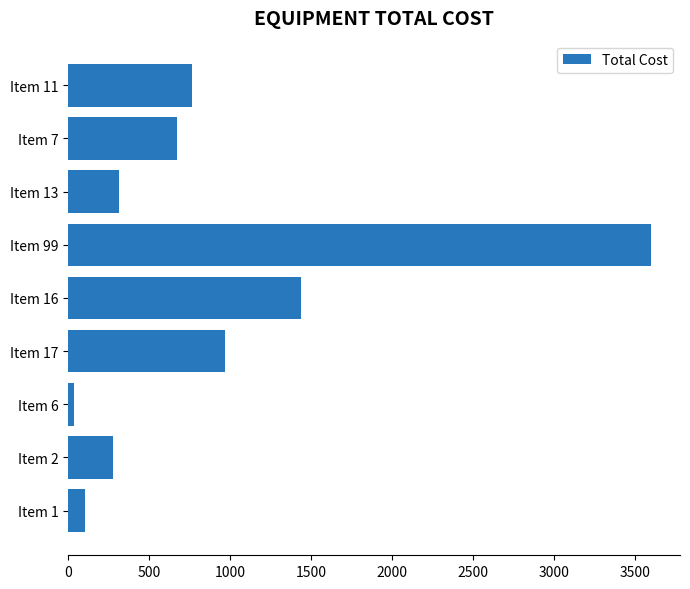

The chart shows a value of 3600 at Item 99. True or false?

True